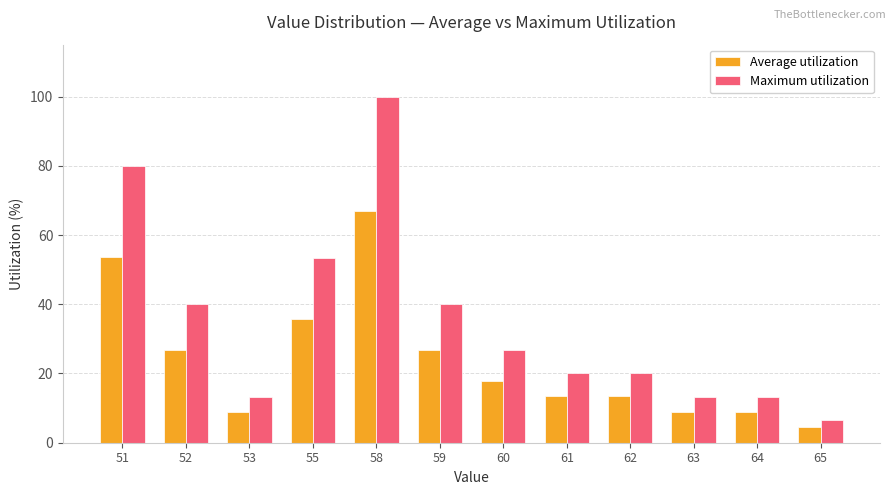

Read the Maximum utilization value at 62.

20.0